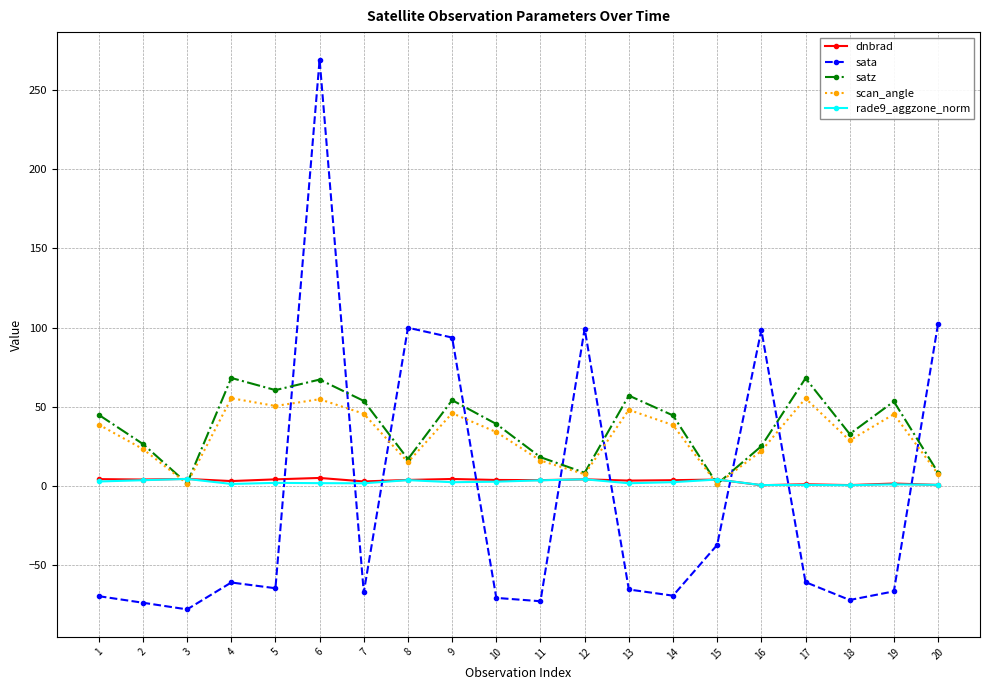

What is the value of the satz point at the 16th from the left?

25.0